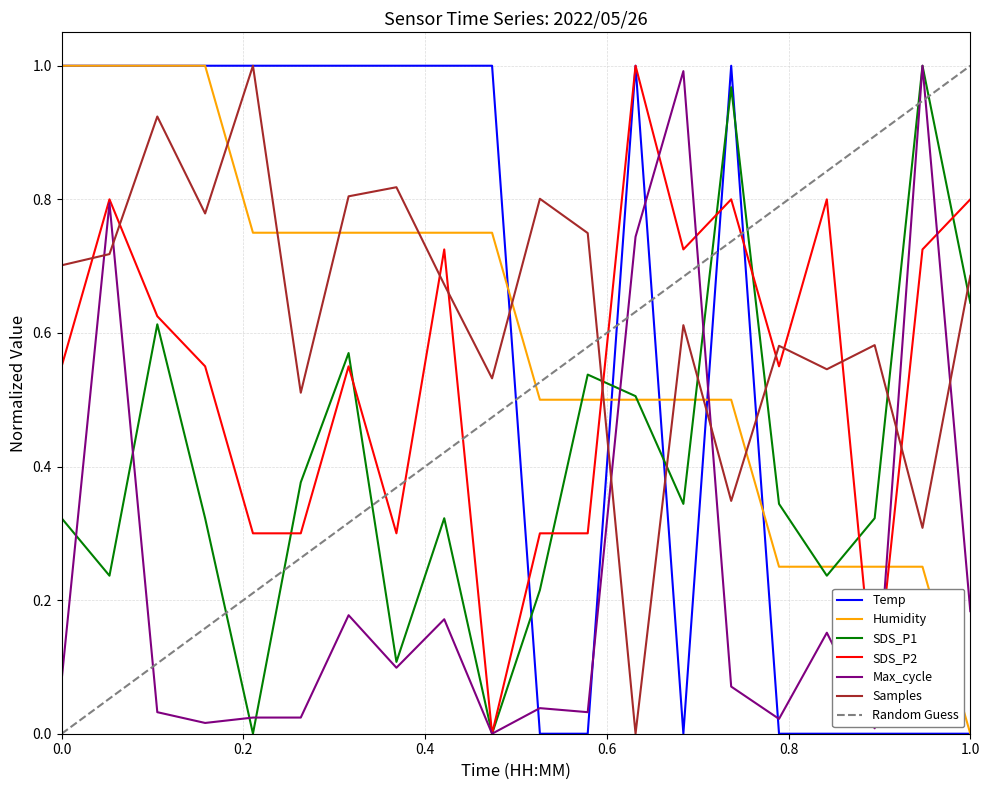

At which label is Samples closest to 0?

00:30